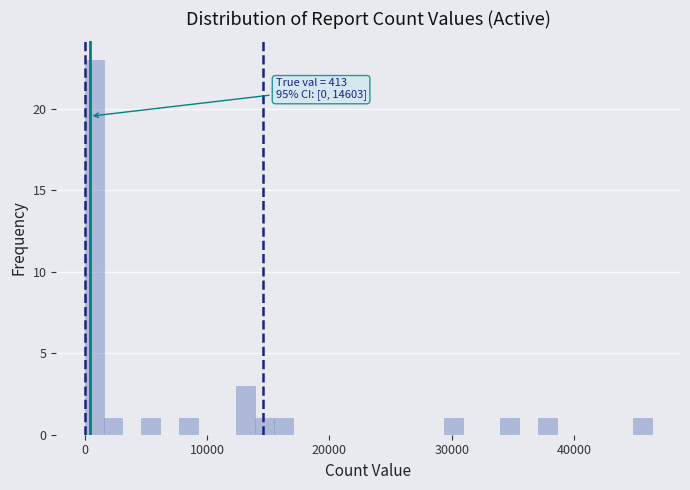

Around what value on the x-axis is the tallest bar? Give the approximate position of its centre, as read against the axis.

1000